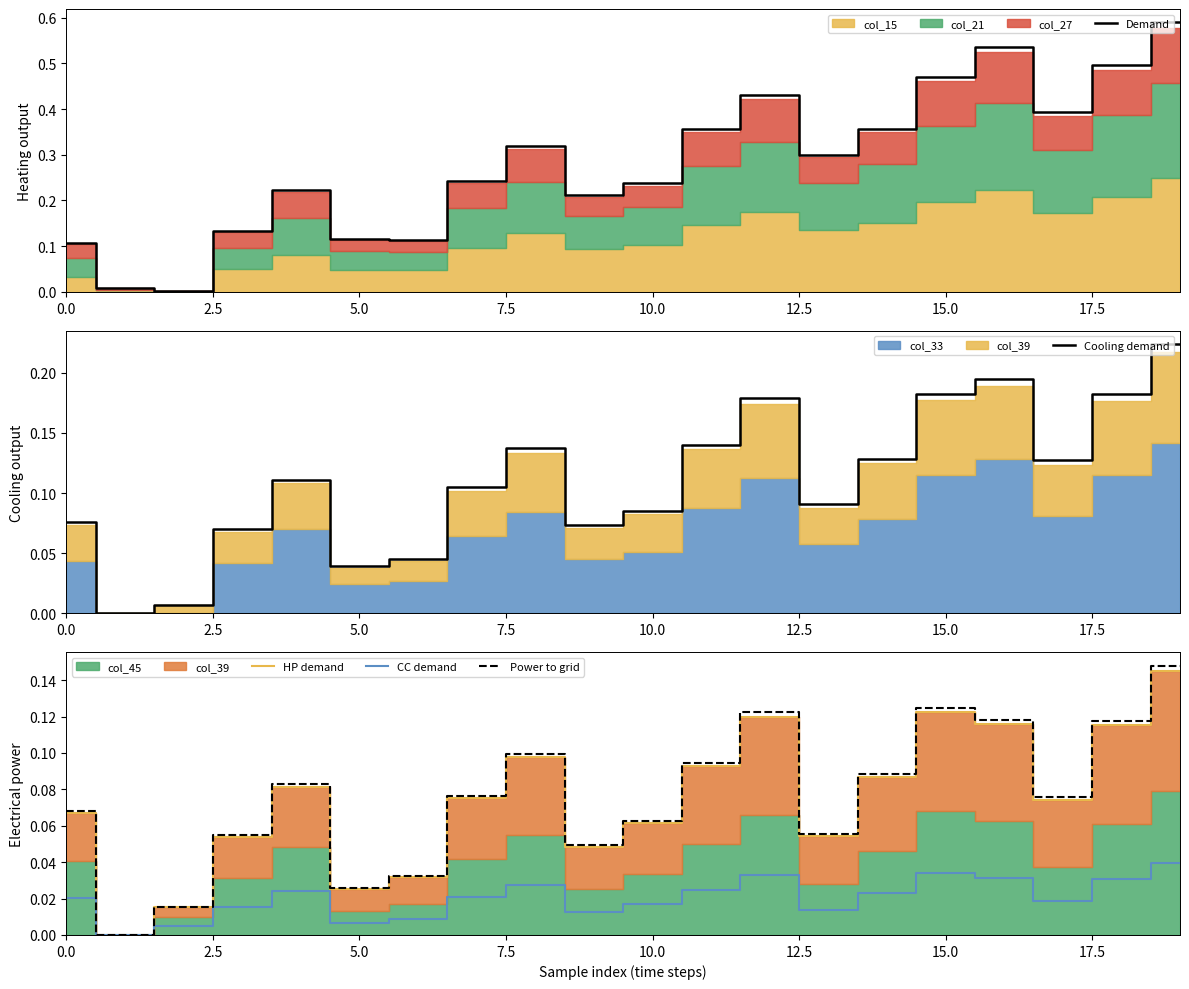

What is the total value across all series at 10?

0.5